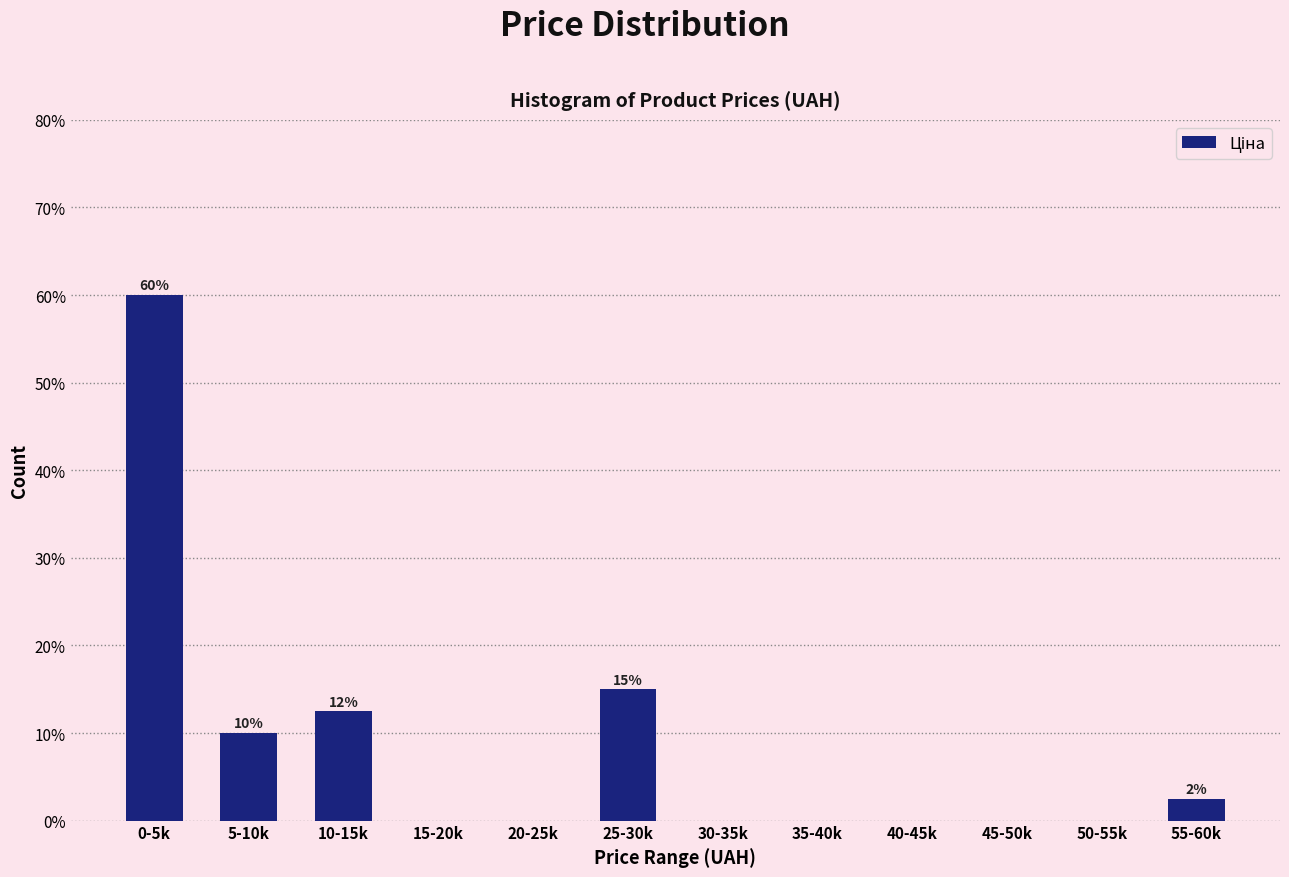

Reading left to right, what are all the values shown in this chart?

0-5k=60.0	5-10k=10.0	10-15k=12.5	15-20k=0.0	20-25k=0.0	25-30k=15.0	30-35k=0.0	35-40k=0.0	40-45k=0.0	45-50k=0.0	50-55k=0.0	55-60k=2.5